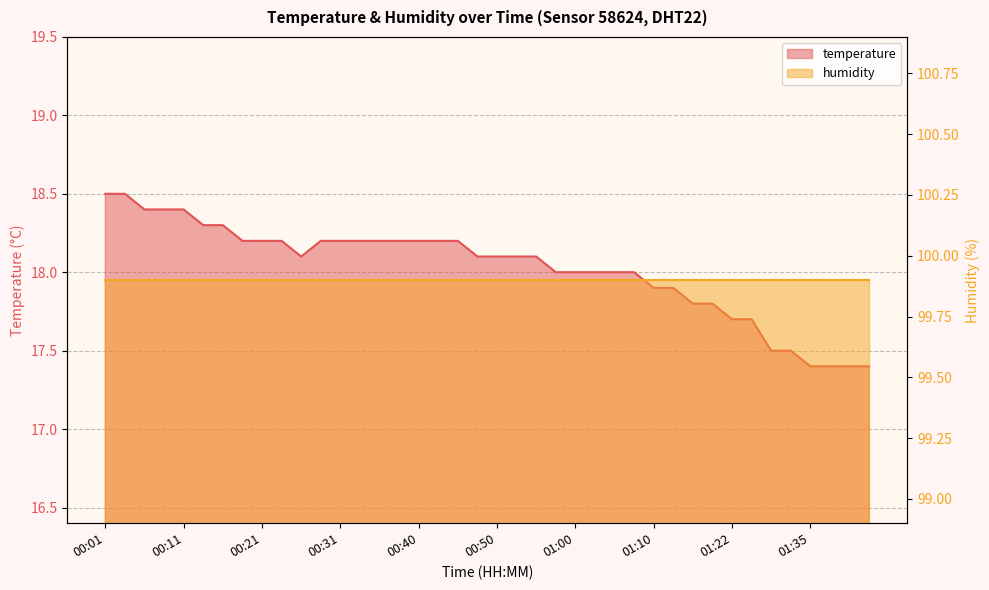

What is the sum of the values at 00:06 and 00:26?

36.5